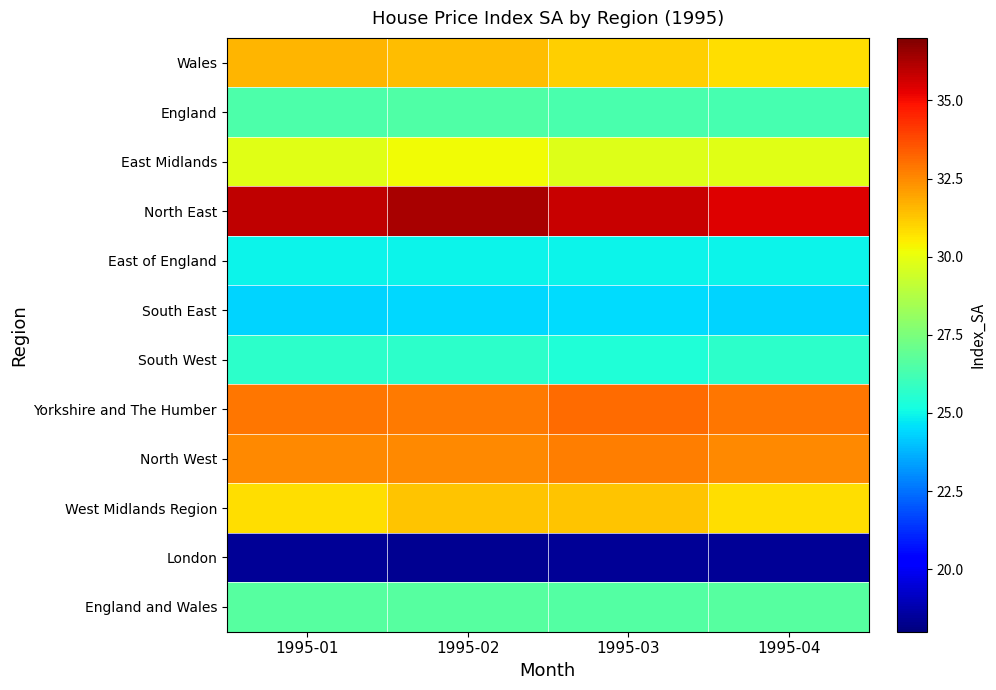

Reading right to left, extract all data points from this chart.

Wales: 1995-04=30.8	1995-03=31.1	1995-02=31.4	1995-01=31.6
England: 1995-04=26.3	1995-03=26.3	1995-02=26.5	1995-01=26.4
East Midlands: 1995-04=29.8	1995-03=29.8	1995-02=30.2	1995-01=29.8
North East: 1995-04=35.4	1995-03=35.8	1995-02=36.3	1995-01=35.9
East of England: 1995-04=25.0	1995-03=24.9	1995-02=25.0	1995-01=25.0
South East: 1995-04=24.4	1995-03=24.5	1995-02=24.4	1995-01=24.4
South West: 1995-04=25.7	1995-03=25.4	1995-02=25.7	1995-01=25.7
Yorkshire and The Humber: 1995-04=32.9	1995-03=33.1	1995-02=32.8	1995-01=32.9
North West: 1995-04=32.5	1995-03=32.7	1995-02=32.5	1995-01=32.5
West Midlands Region: 1995-04=30.8	1995-03=31.3	1995-02=31.3	1995-01=30.8
London: 1995-04=18.4	1995-03=18.4	1995-02=18.4	1995-01=18.4
England and Wales: 1995-04=26.6	1995-03=26.6	1995-02=26.6	1995-01=26.6